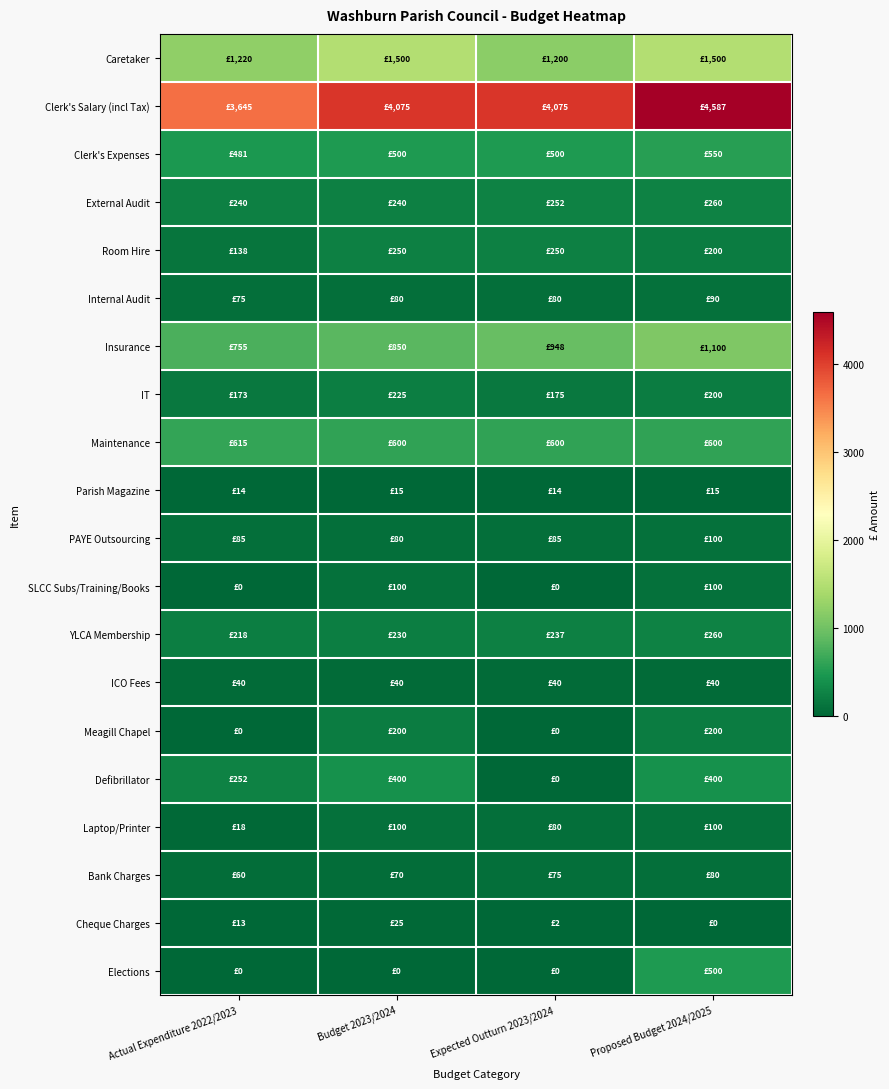

How many categories are shown in the chart?

4